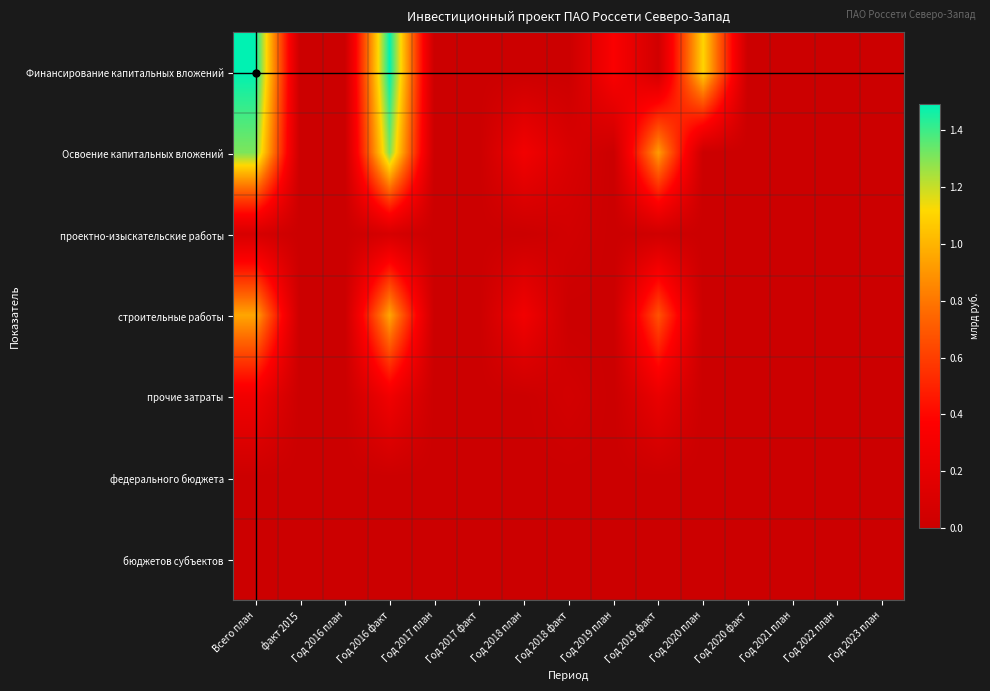

Which category has the highest value across all series?

Всего план